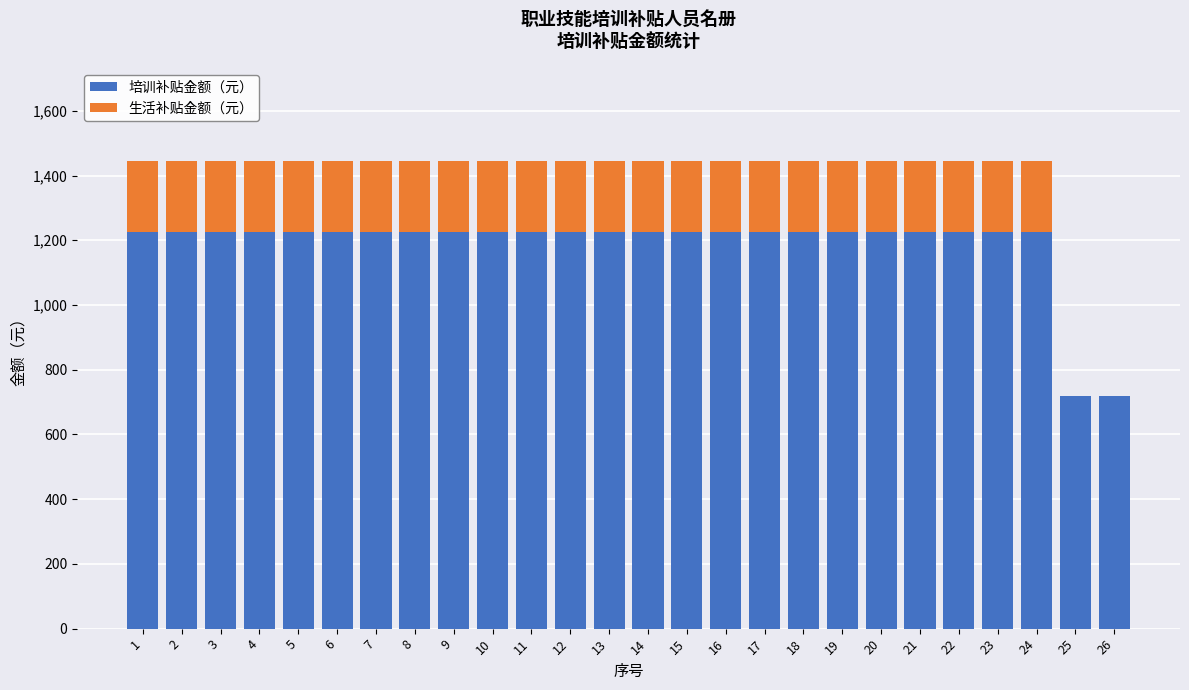

What is the average value of the 培训补贴金额（元） series?

1185